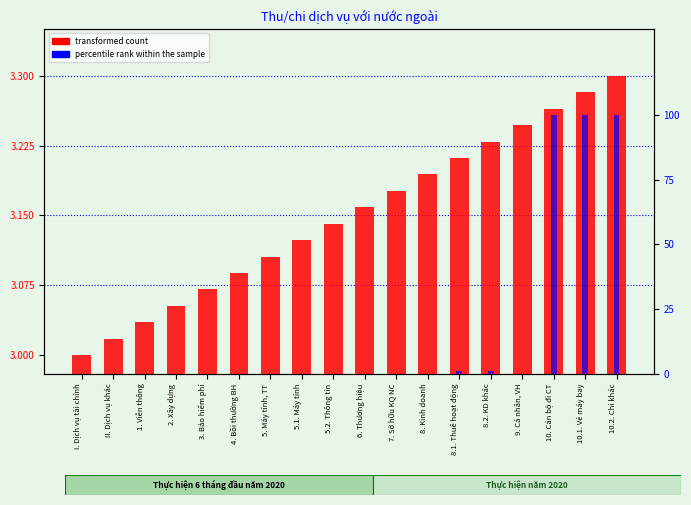

At which label is transformed count closest to 3?

I. Dịch vụ tài chính